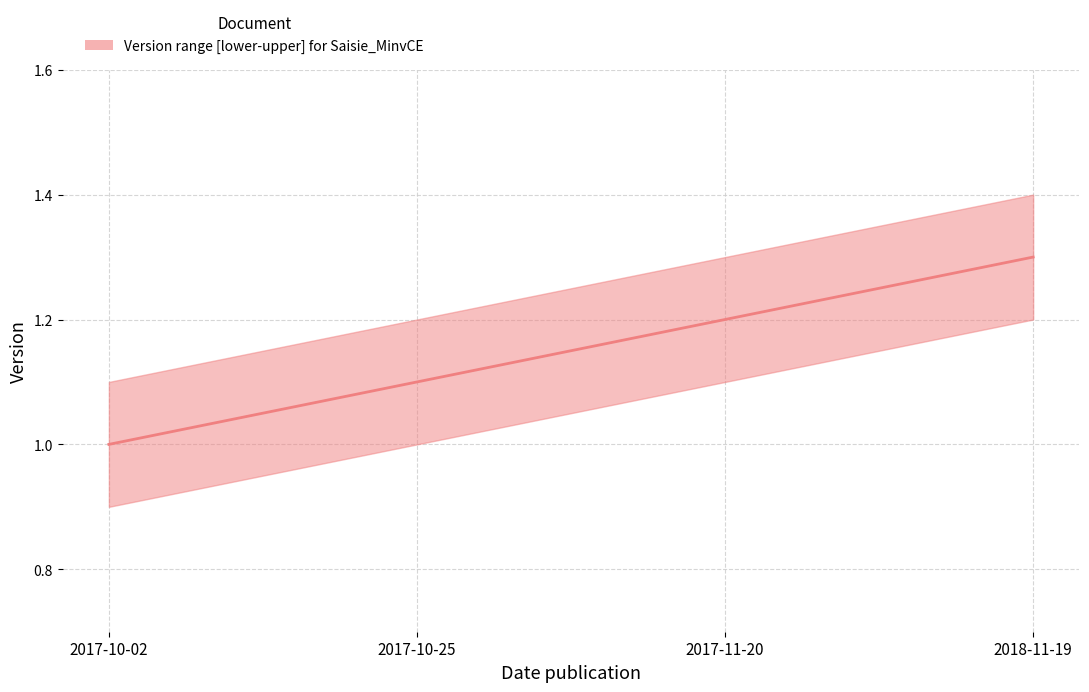

How many data points are above 1?

3